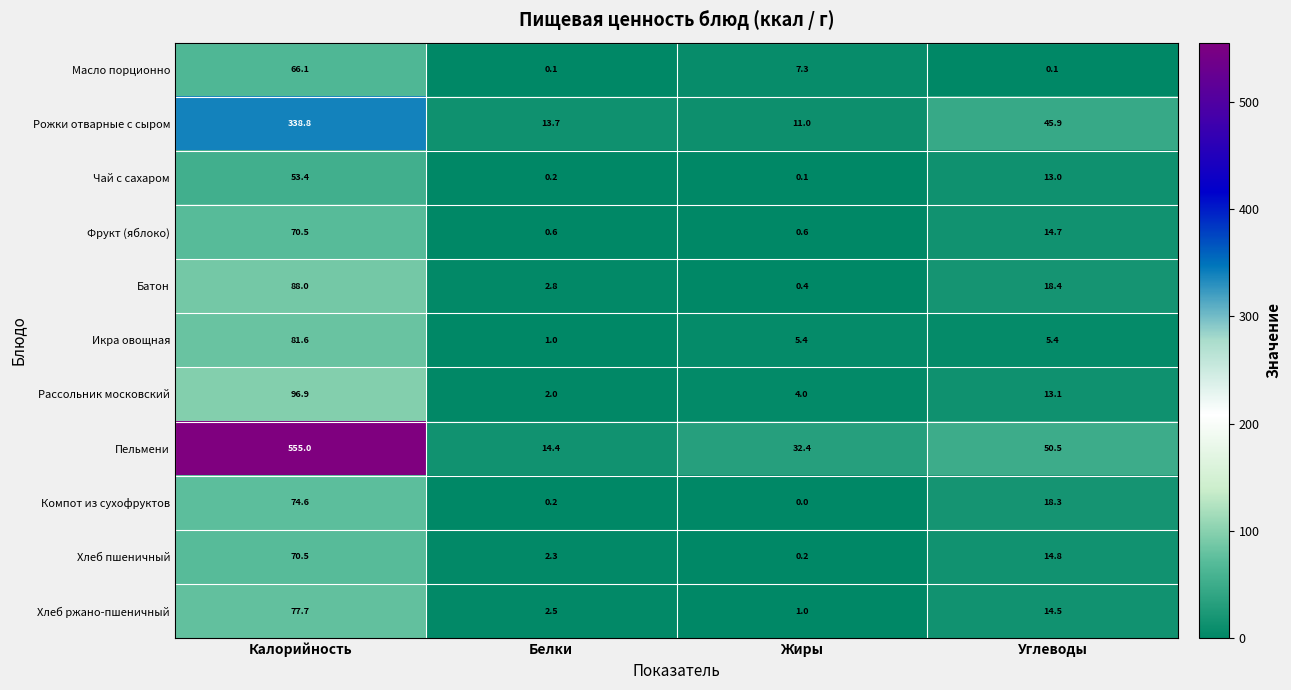

Which label corresponds to the smallest value in the chart?

Жиры